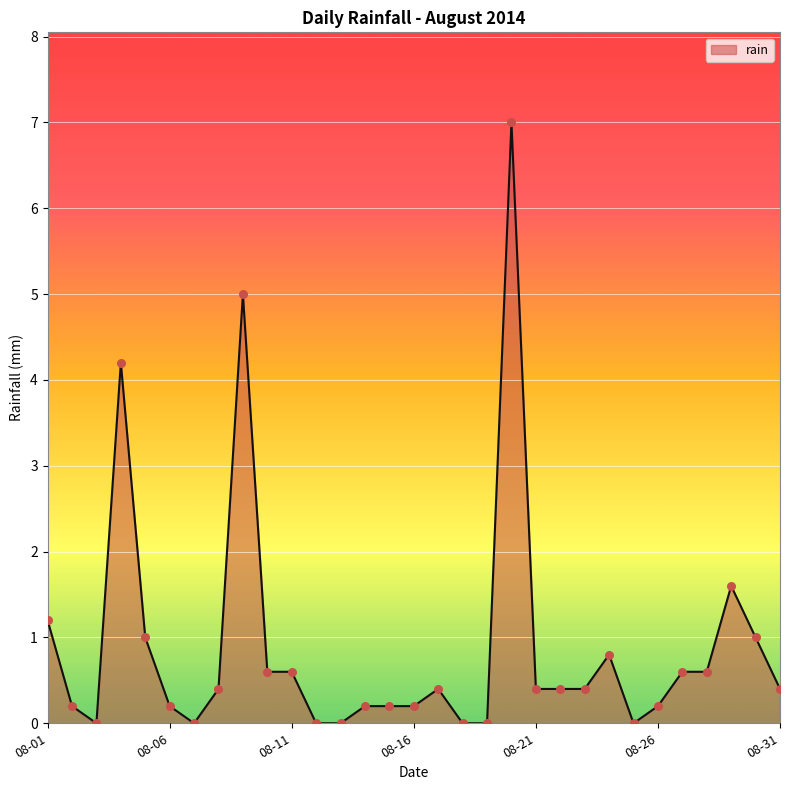

What is the greatest value displayed?

7.0